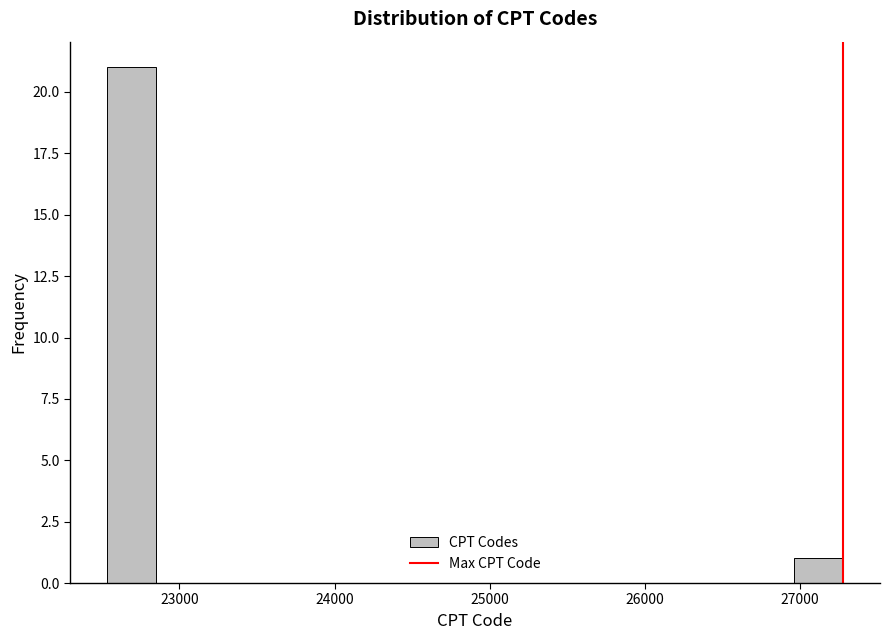

Around what value on the x-axis is the tallest bar? Give the approximate position of its centre, as read against the axis.

22700